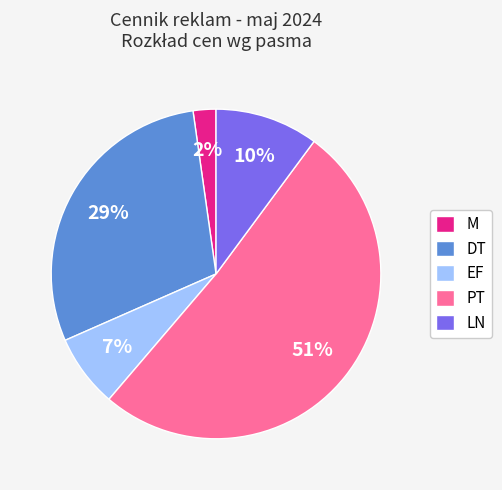

To the nearest percent, what portion does DT represent?

29%